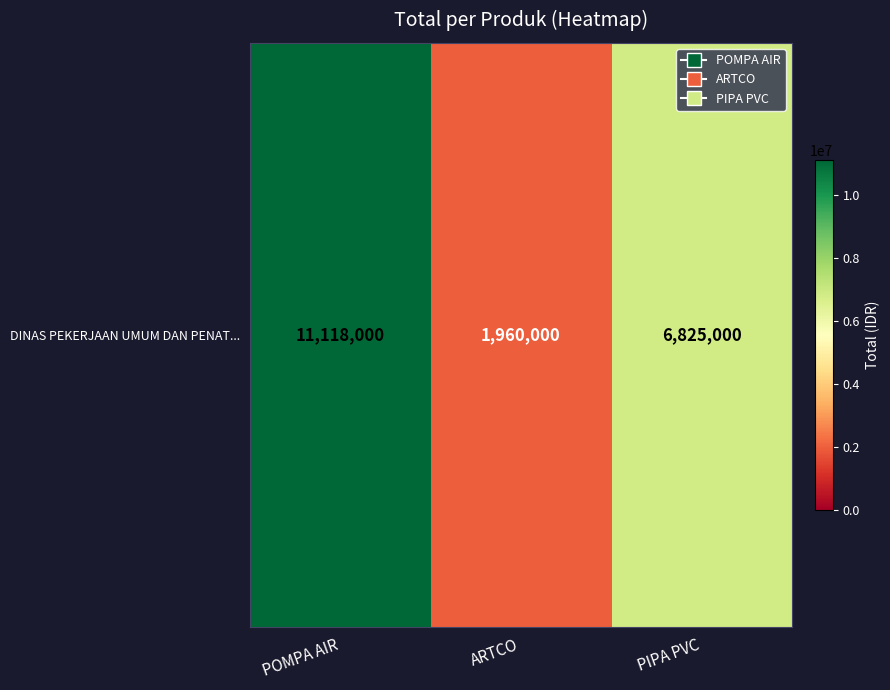

How many values are below 6825000?

1